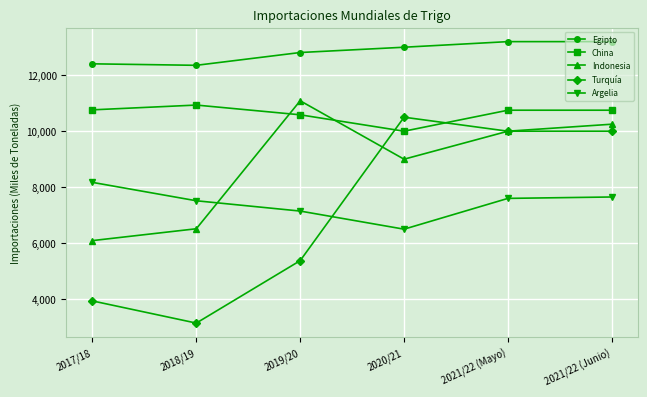

True or false: Egipto and China intersect in this chart.

False